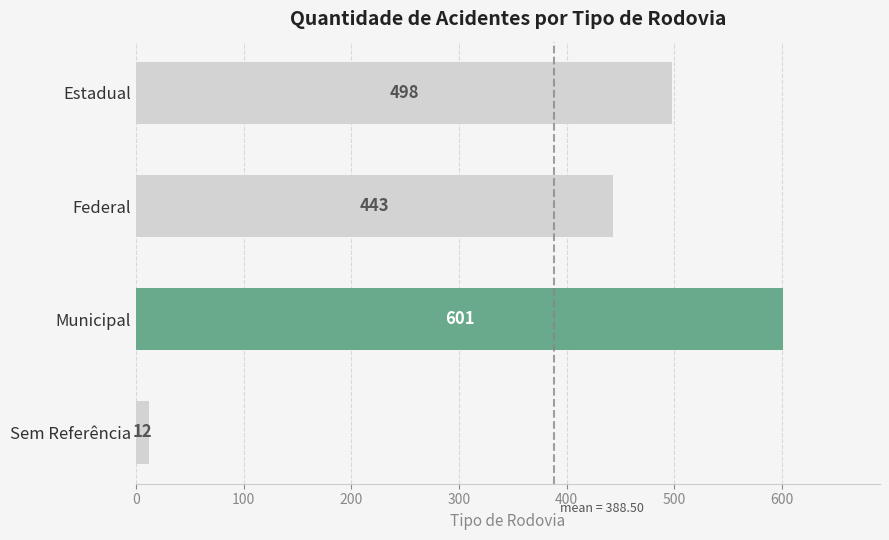

The chart shows a value of 1056 at Municipal. True or false?

False